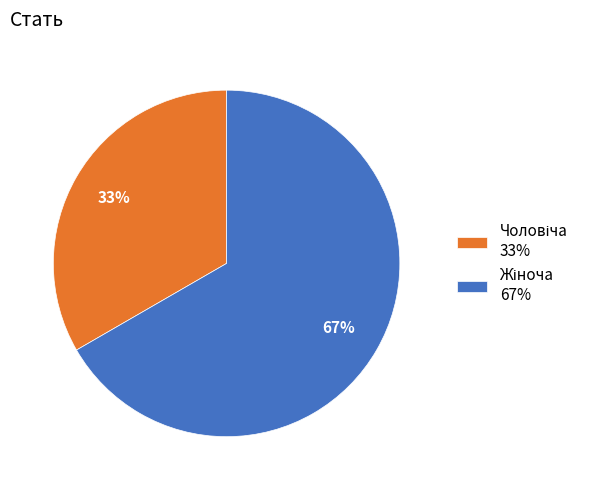

Which slice is the largest?

Жіноча